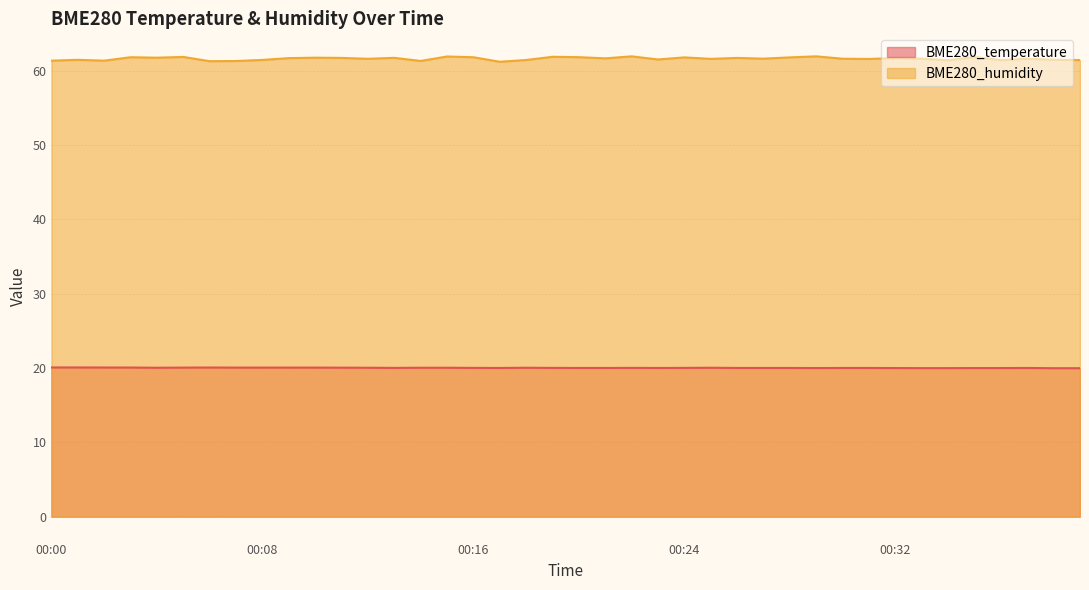

Which series has the largest total across all categories?

BME280_humidity